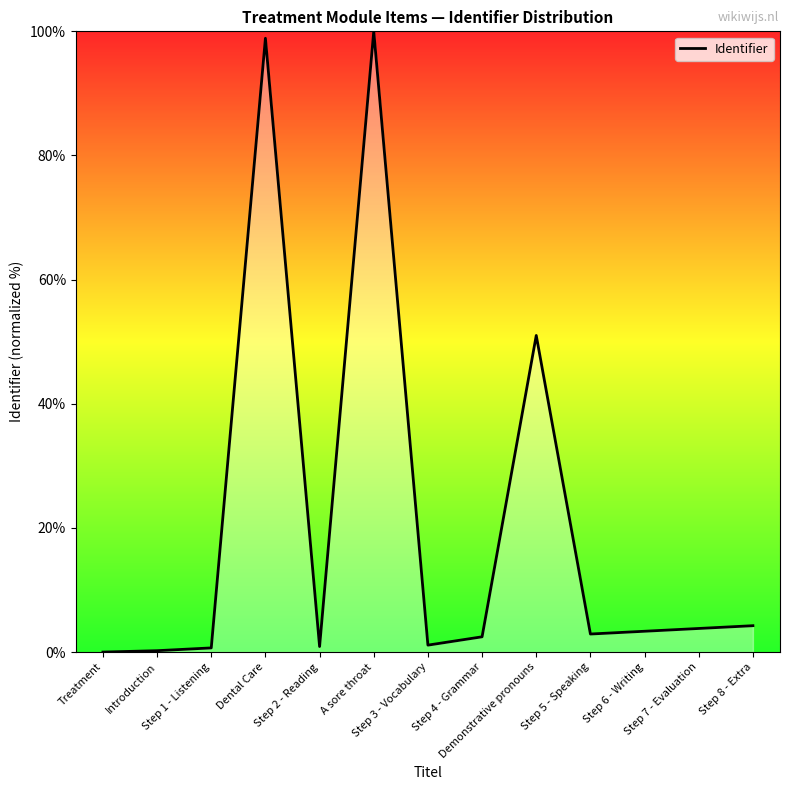

Where is the data nearest to the value 50?

Demonstrative pronouns